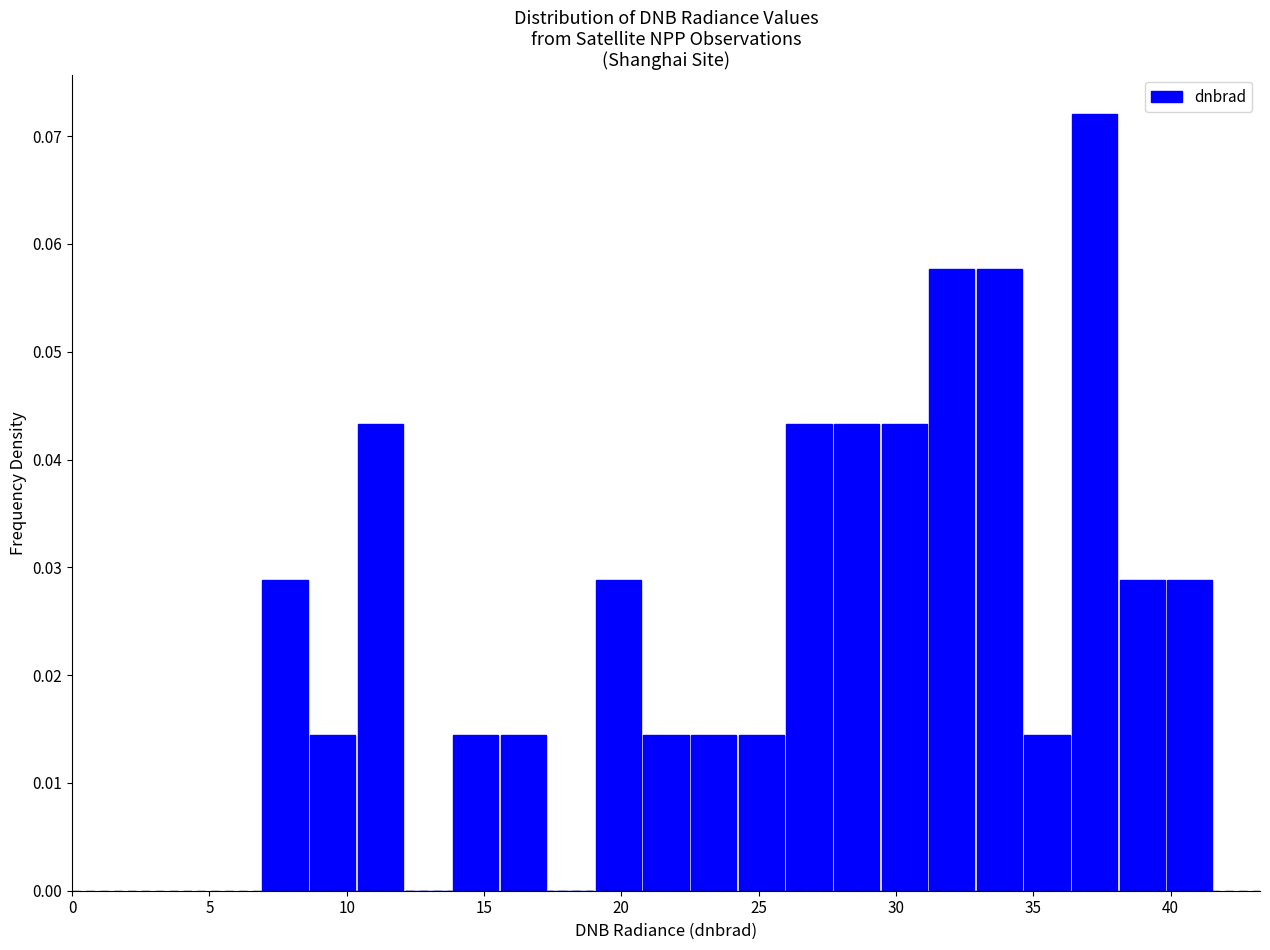

Read against the x-axis, roughly where is the centre of the tallest bar?

37.0